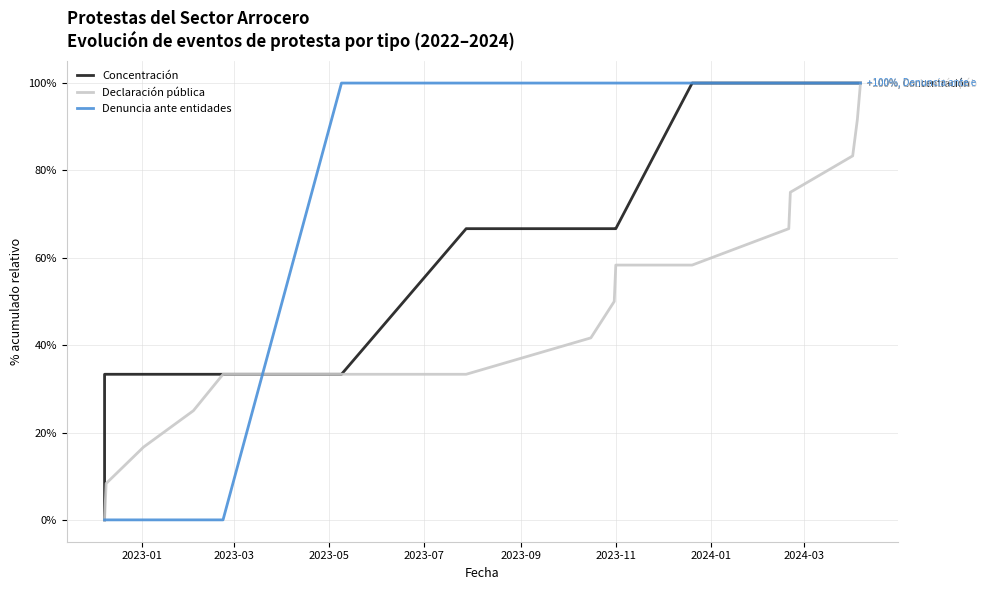

Which series has the largest total across all categories?

Denuncia ante entidades